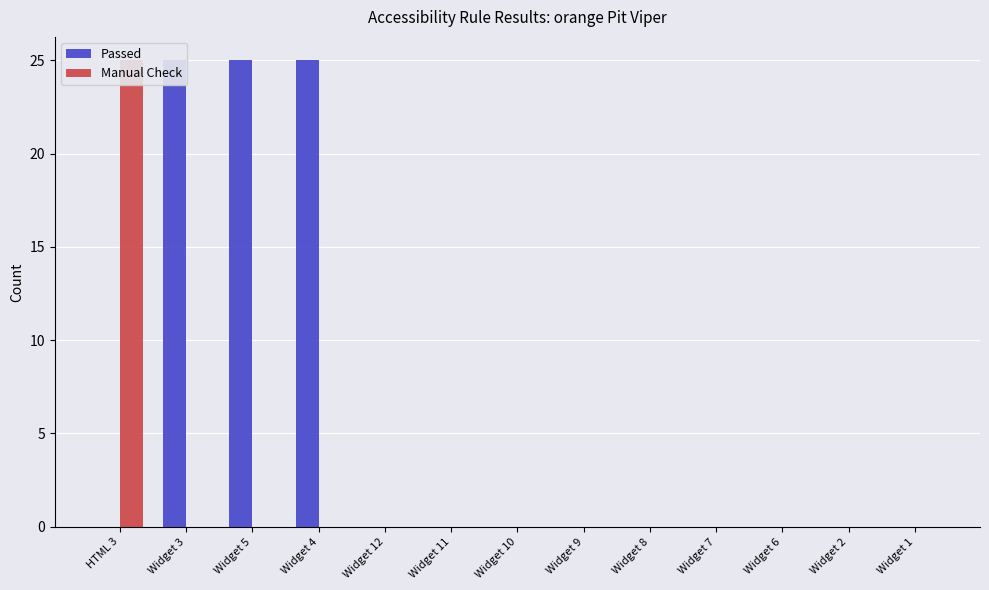

List the series in order of their overall mean, highest first.

Passed, Manual Check